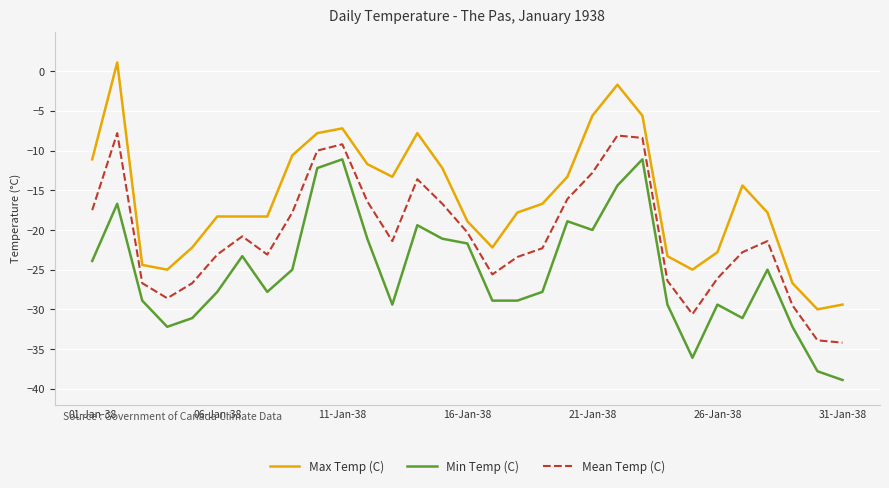

List the series in order of their peak value, highest first.

Max Temp (C), Mean Temp (C), Min Temp (C)